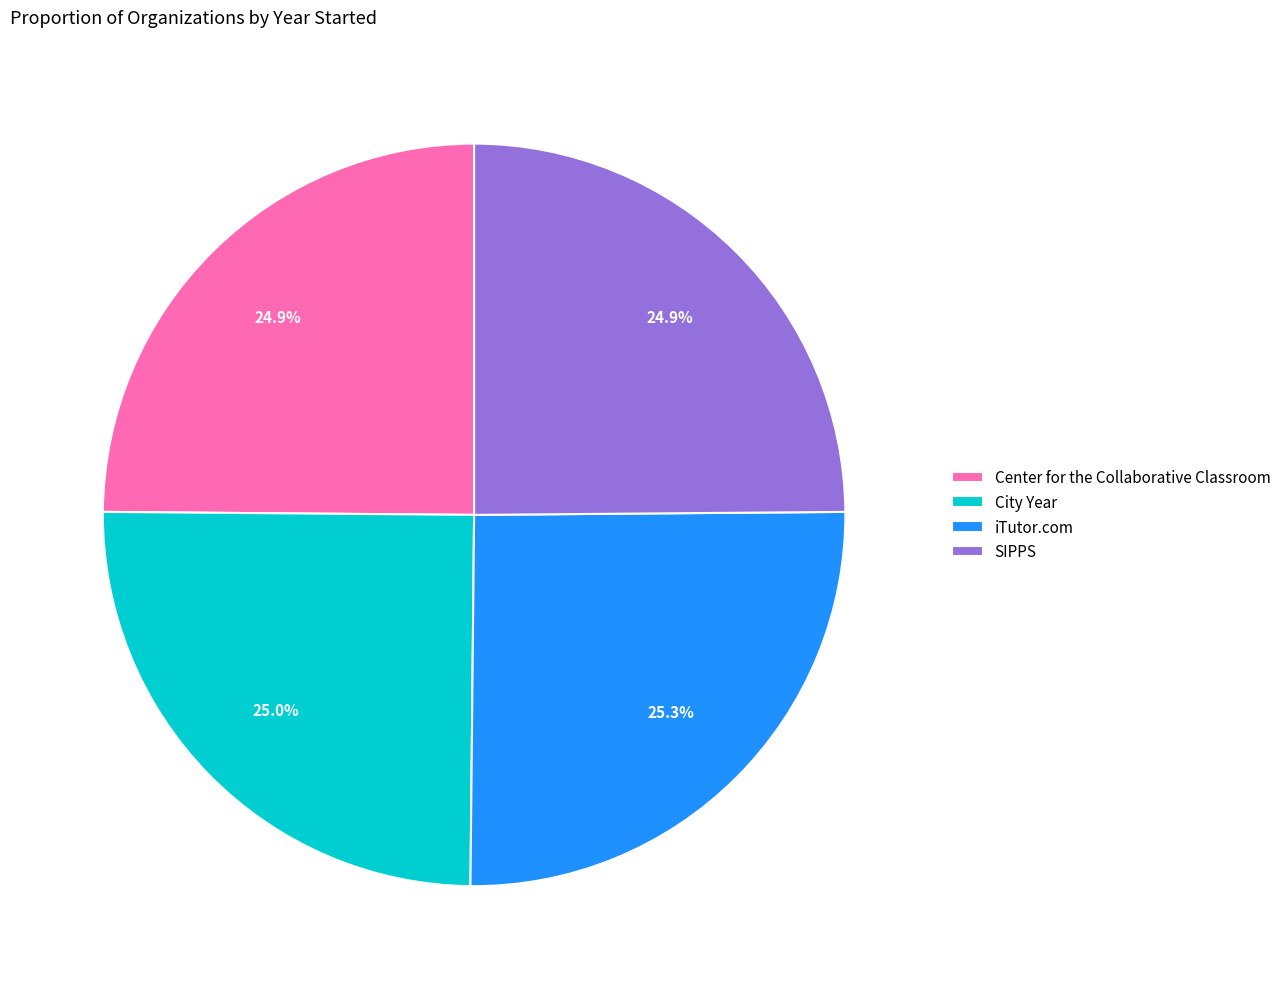

To the nearest percent, what portion does SIPPS represent?

25%